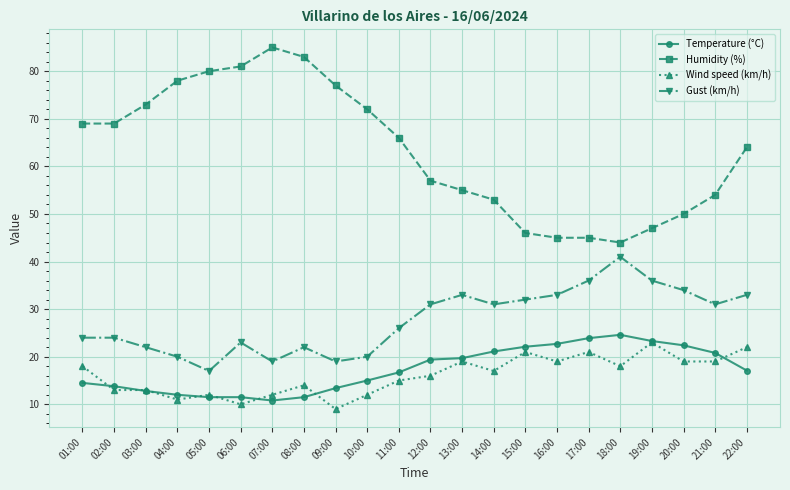

Which category has the highest value in the Wind speed (km/h) series?

19:00